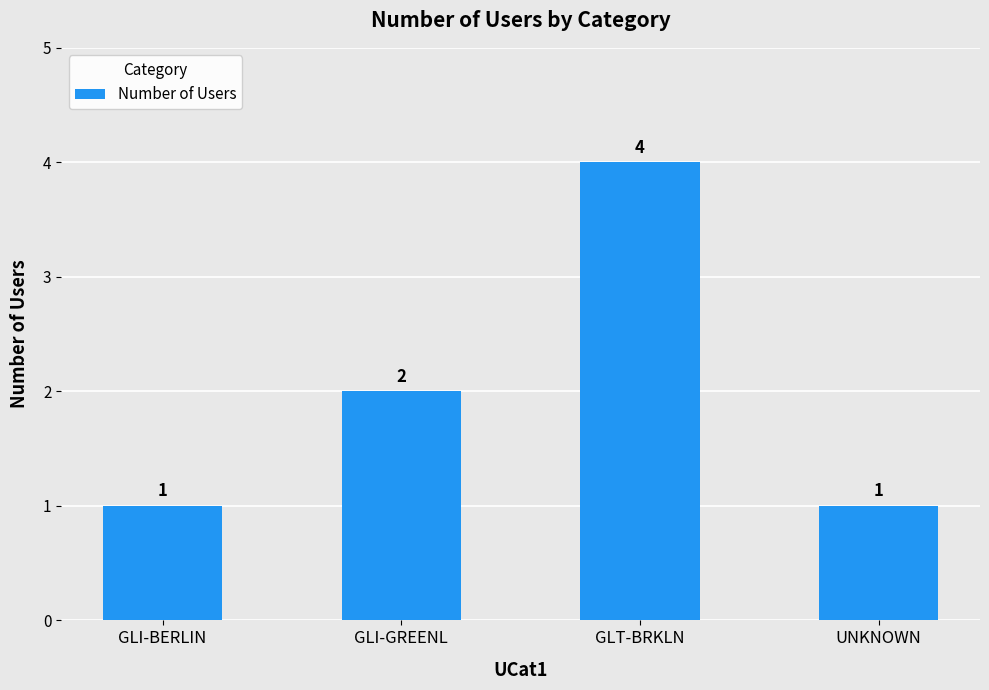

Approximately how many times larger is the value at GLT-BRKLN compared to GLI-GREENL?

2.0